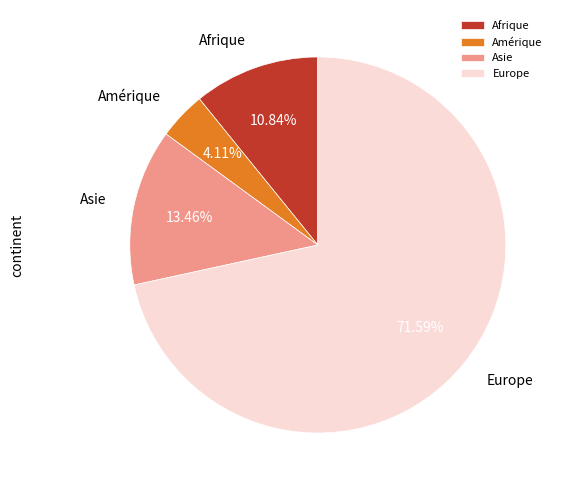

To the nearest percent, what is the difference between the Europe and Asie slice percentages?

58%